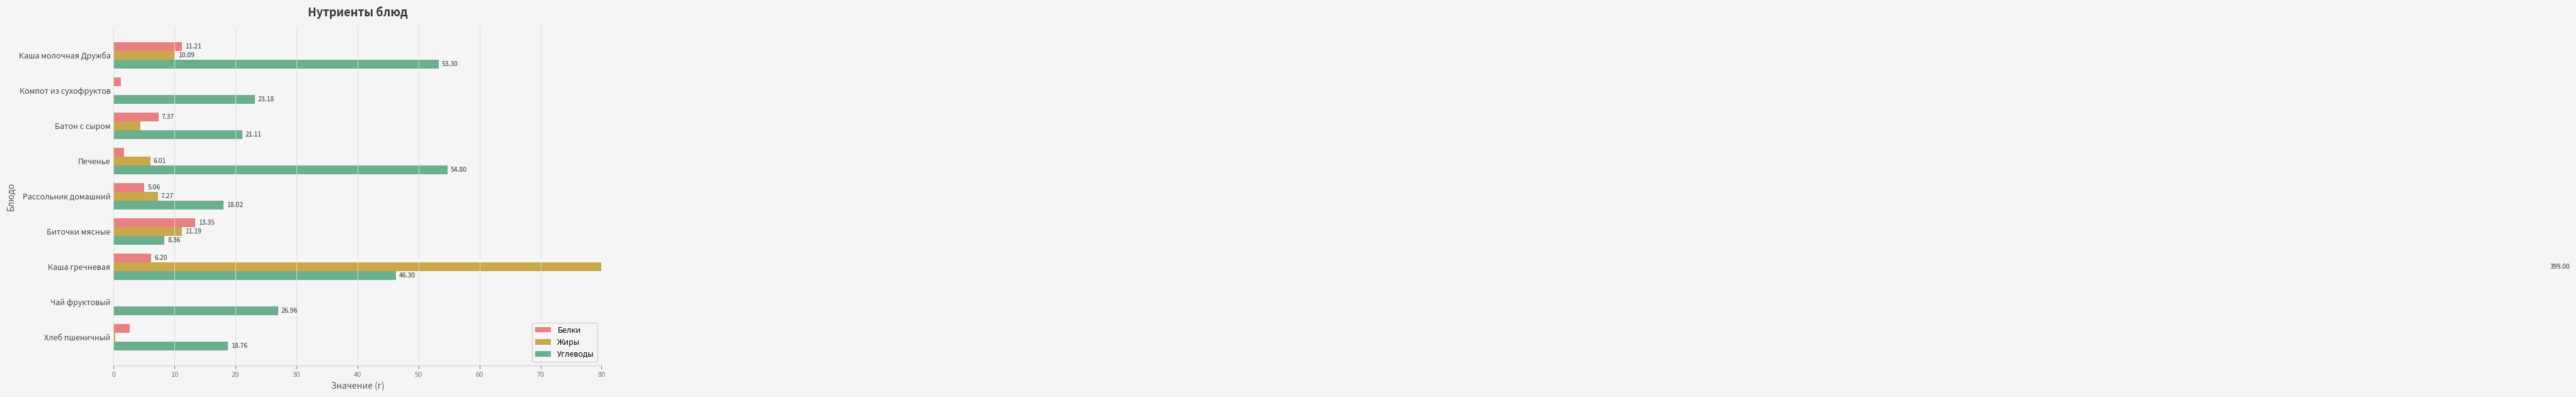

Reading left to right, what are all the values shown in this chart?

Белки: 0=11.2	10=1.2	20=7.4	30=1.7	40=5.1	50=13.3	60=6.2	70=0.1	80=2.6
Жиры: 0=10.1	10=0.1	20=4.4	30=6.0	40=7.3	50=11.2	60=399.0	70=0.0	80=0.3
Углеводы: 0=53.3	10=23.2	20=21.1	30=54.8	40=18.0	50=8.4	60=46.3	70=27.0	80=18.8